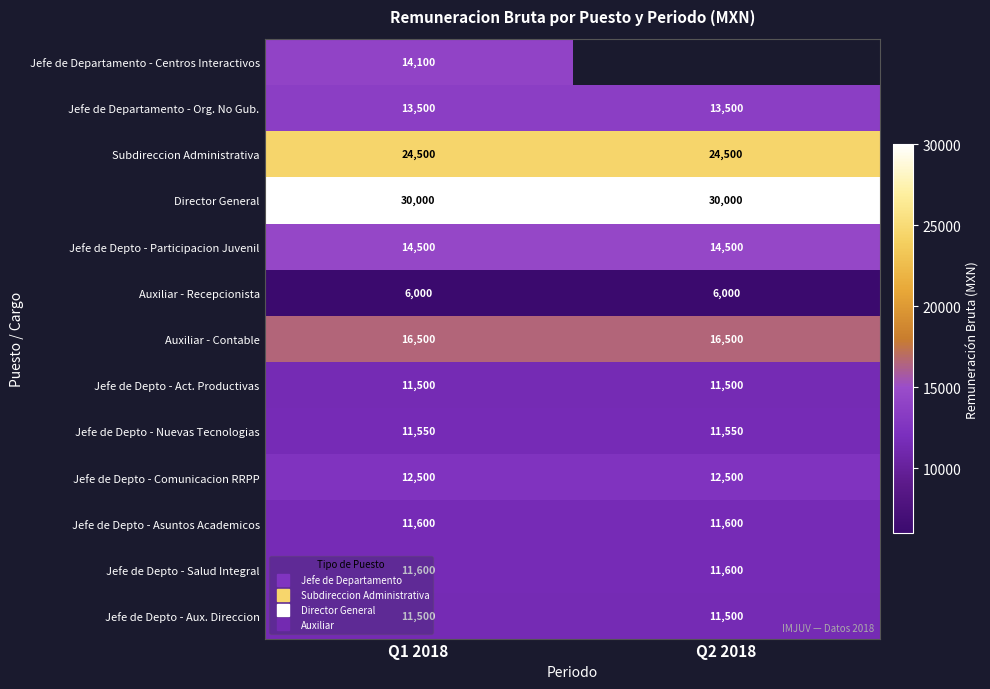

True or false: Auxiliar - Recepcionista has a value of 6000.0 at Q1 2018.

True